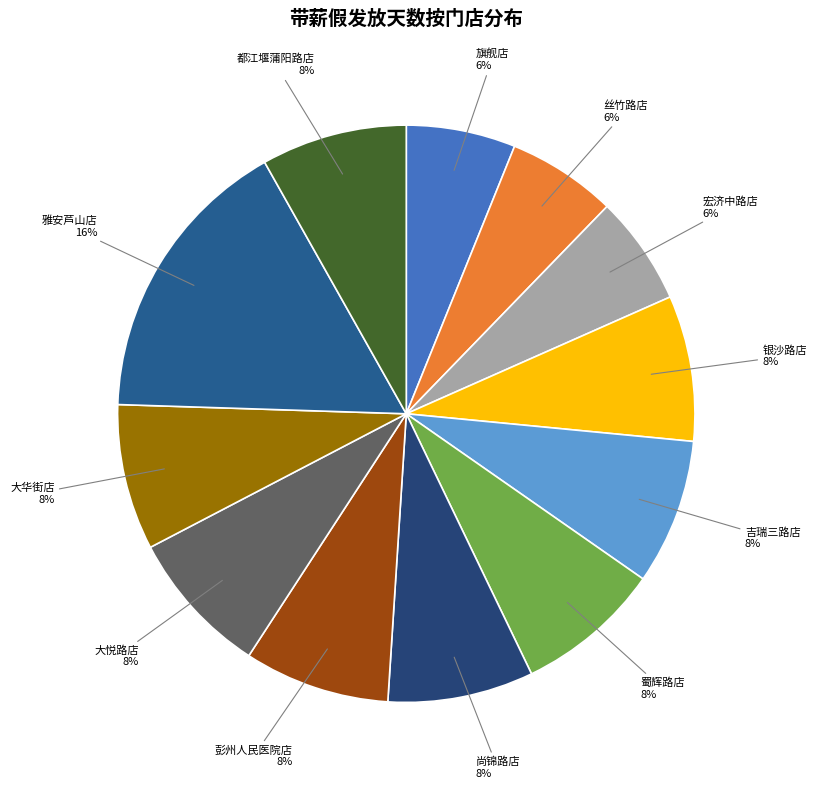

True or false: 旗舰店 accounts for 6% of the total.

True